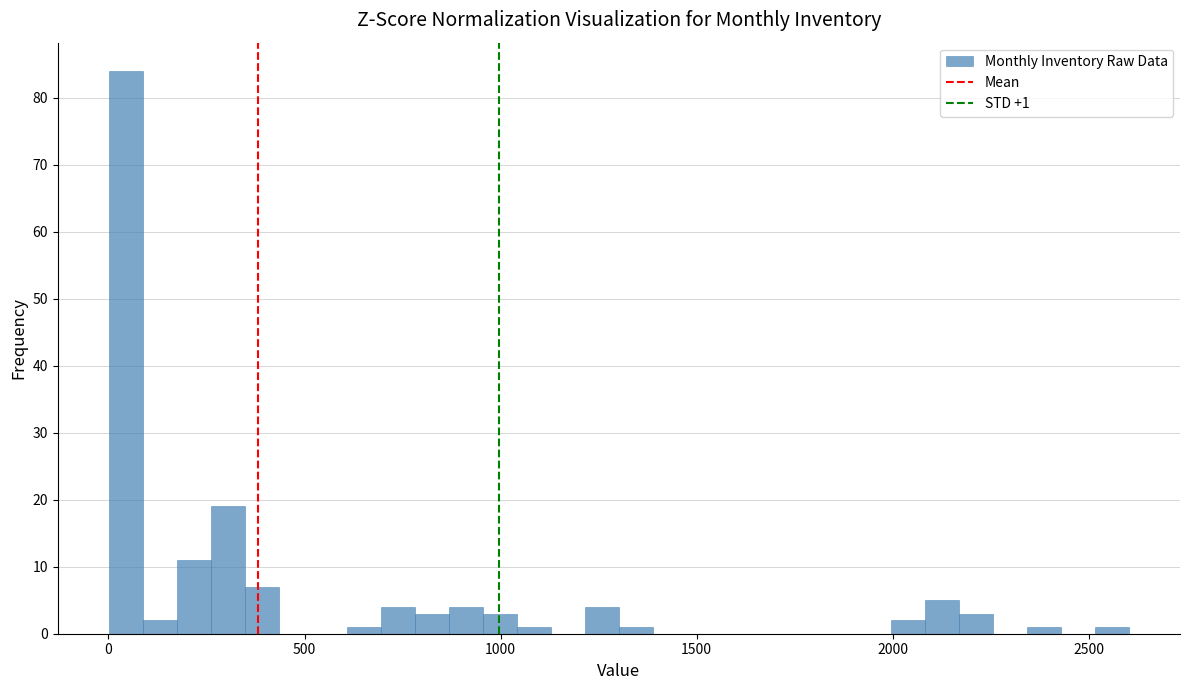

Read against the x-axis, roughly where is the centre of the tallest bar?

50